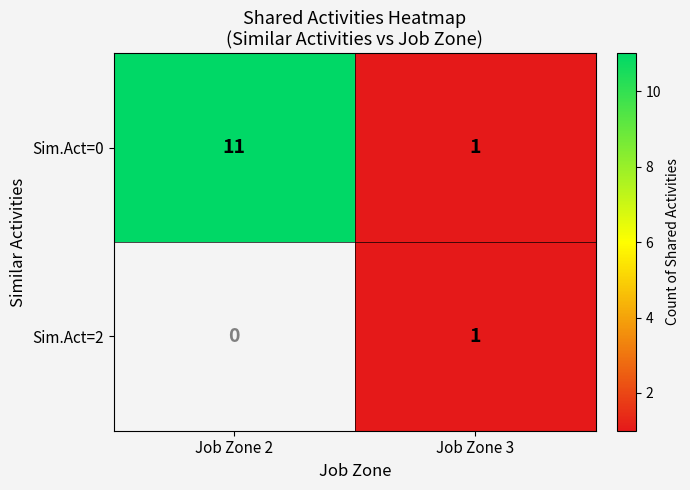

Which category has the highest value in the Sim.Act=0 series?

Job Zone 2